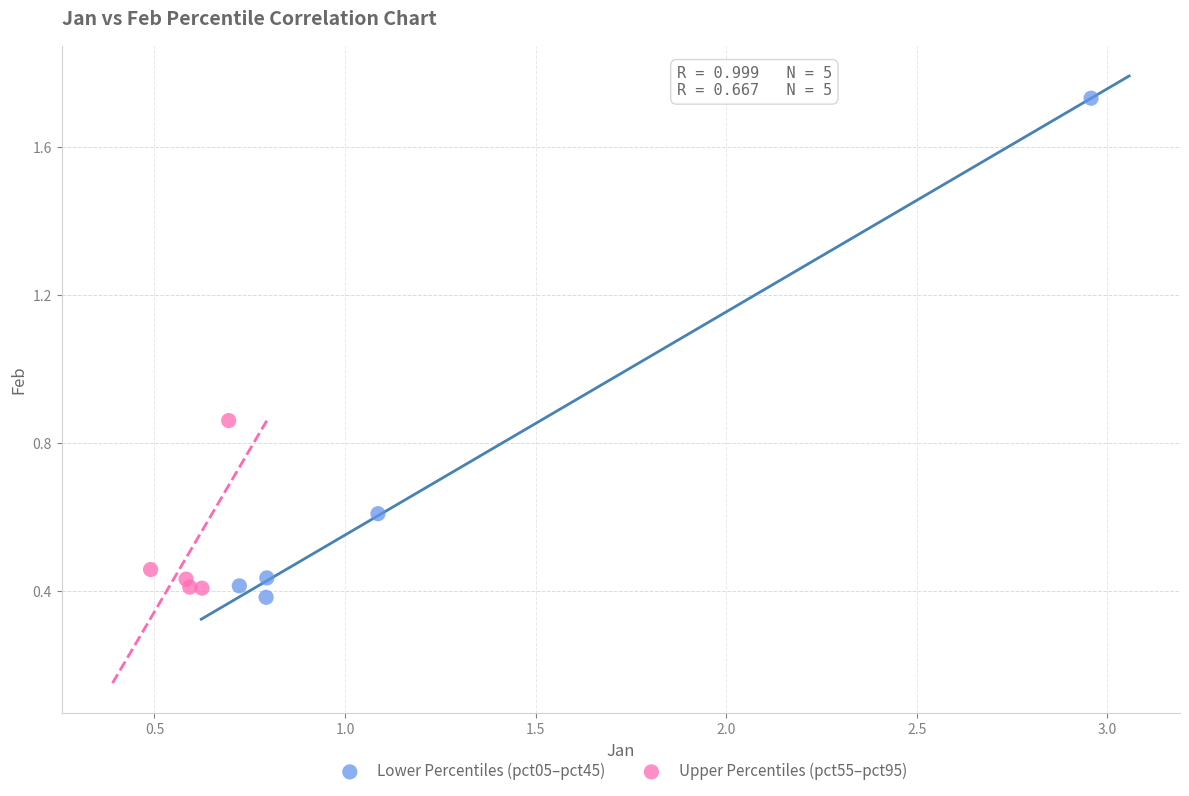

Which series has the largest Y range (max minus min)?

Lower Percentiles (pct05–pct45)